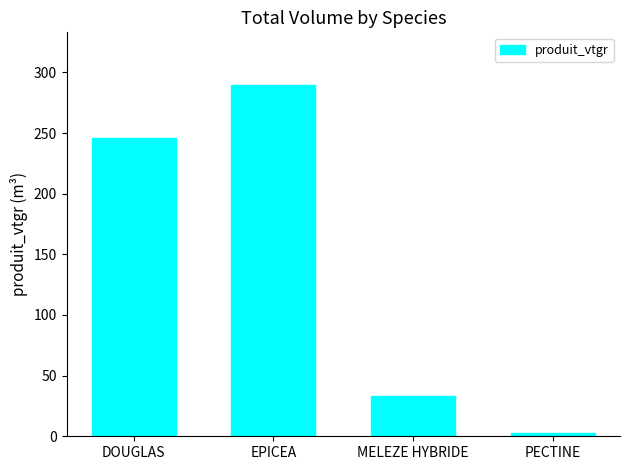

What is the greatest value displayed?

289.6